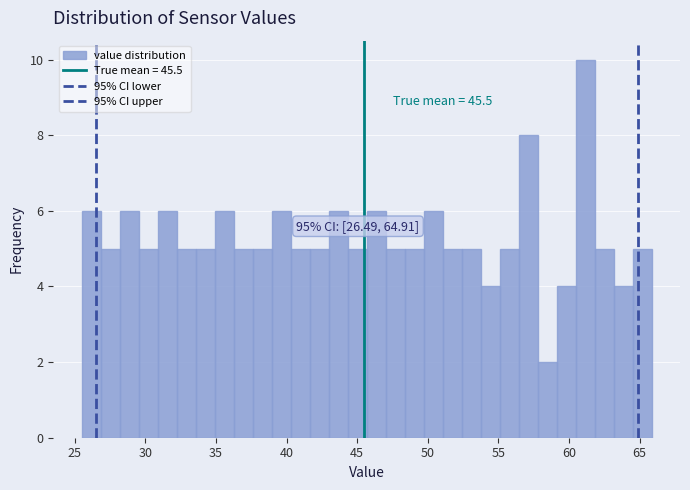

Read against the x-axis, roughly where is the centre of the tallest bar?

61.0